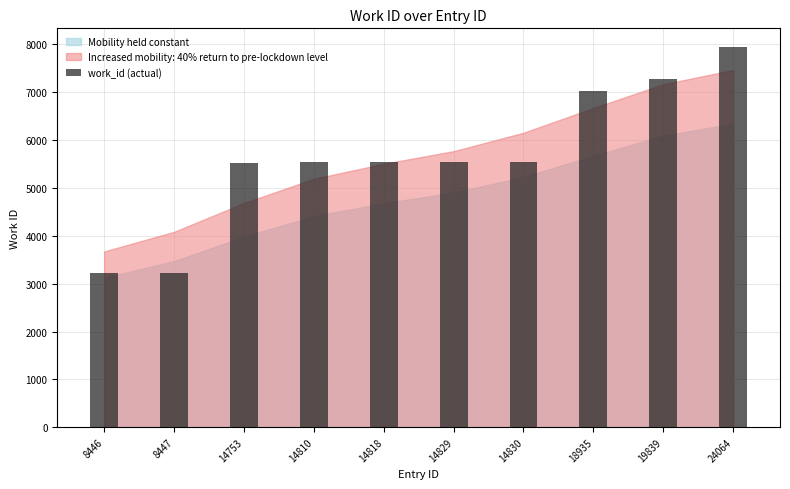

How many bars are there in total?

10